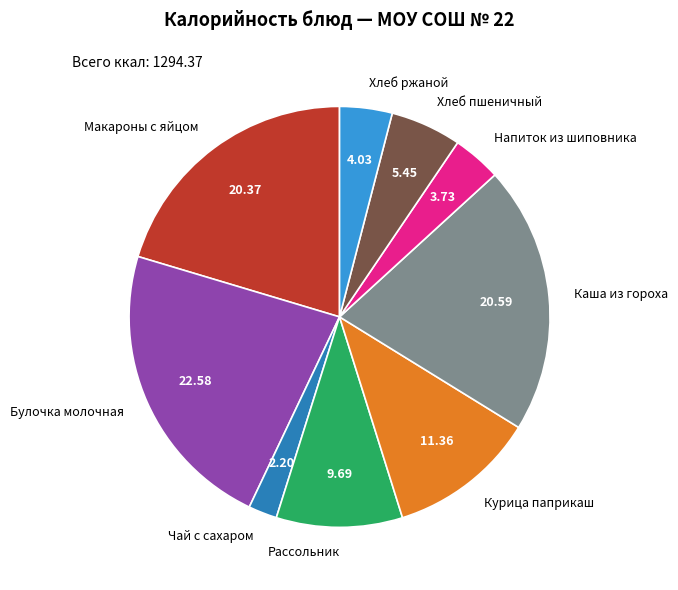

Do Чай с сахаром and Хлеб пшеничный together represent more than half of the pie?

No